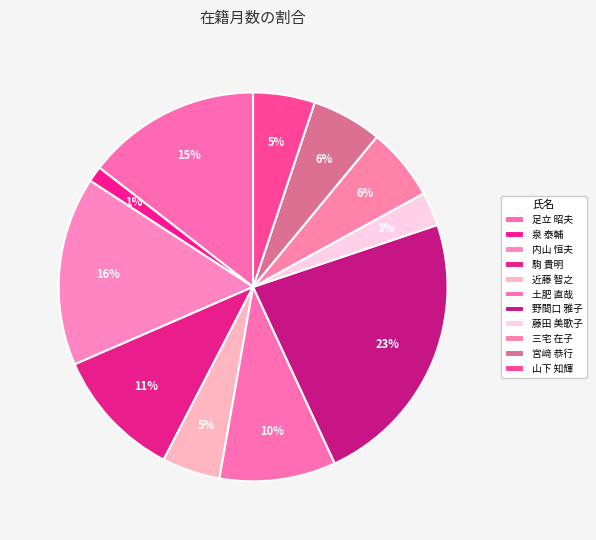

Count the number of slices in the pie.

11